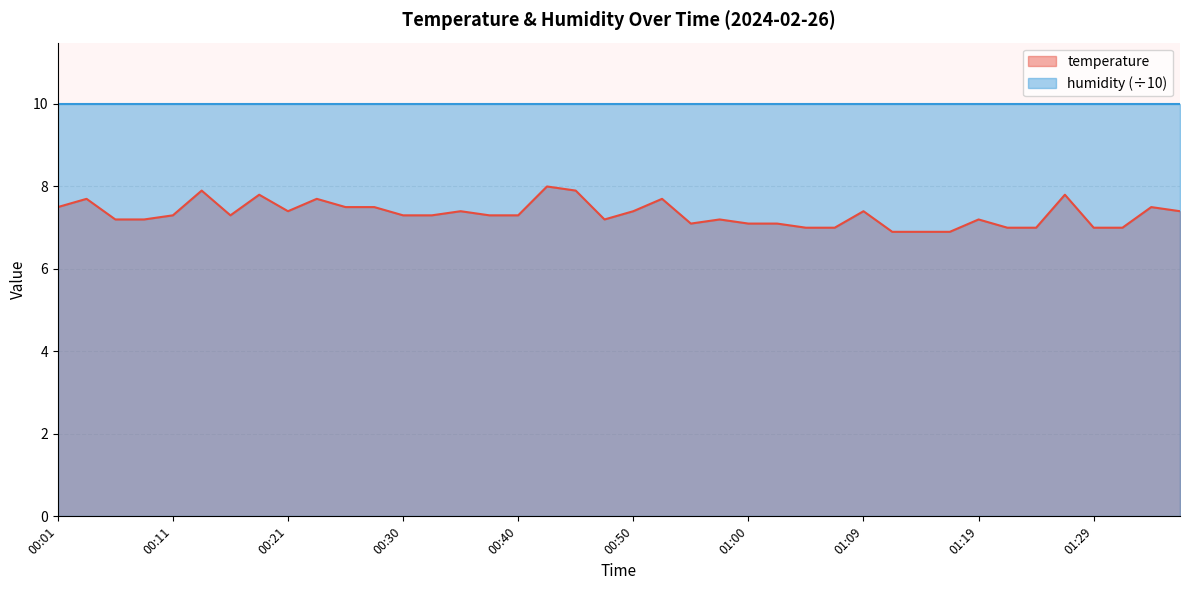

What is the label of the 31st point from the right?

00:23